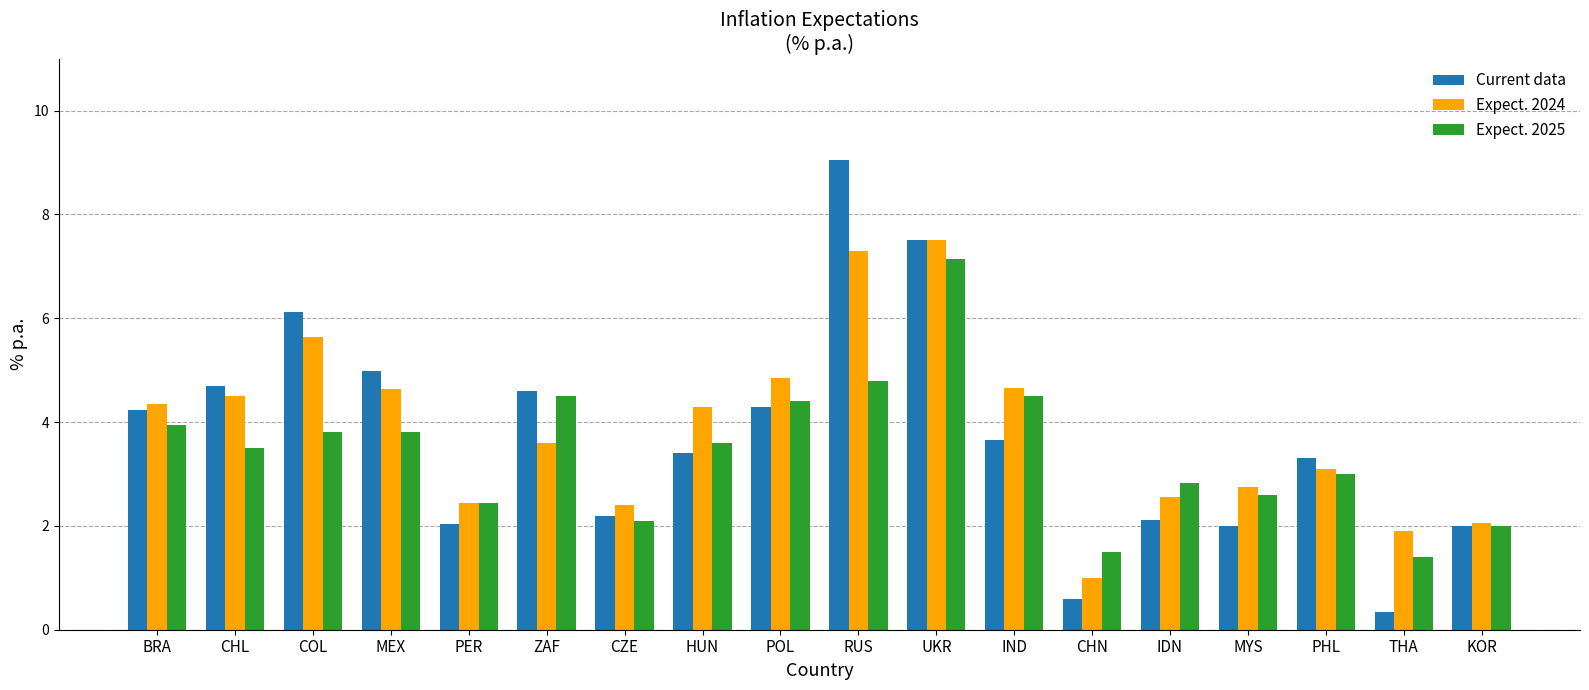

What is the highest value of the Expect. 2025 series?

7.2